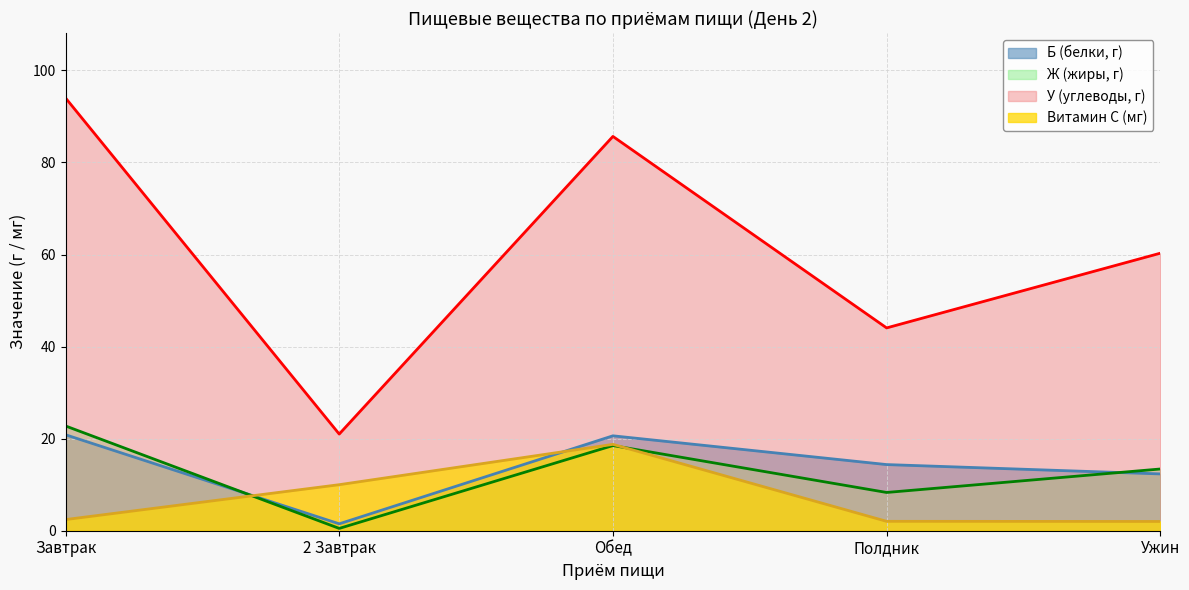

What is the total value across all series at Обед?

143.5